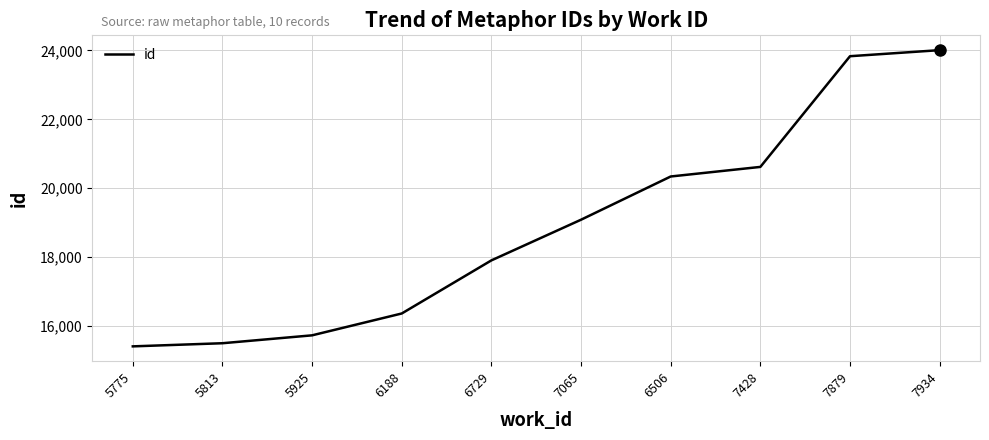

What is the difference between the second highest and second lowest values?

8328